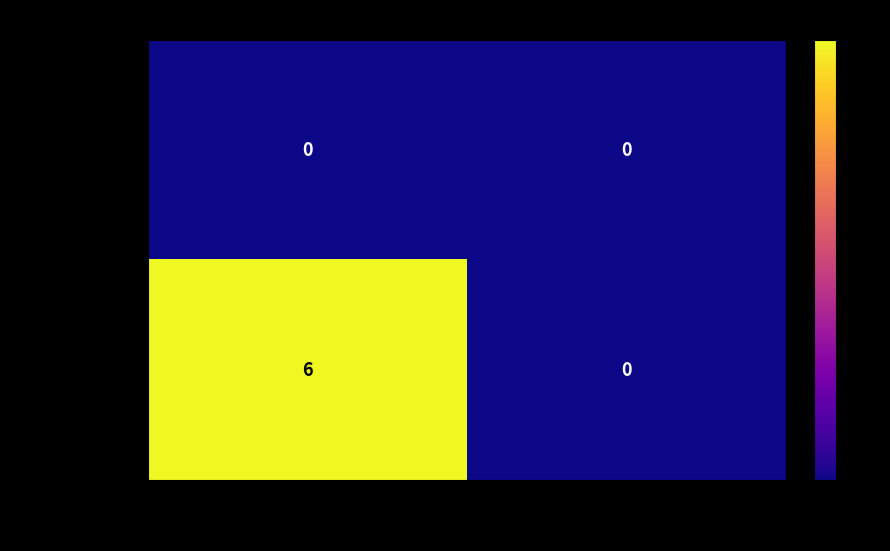

At which category is the sum across all series the highest?

-1